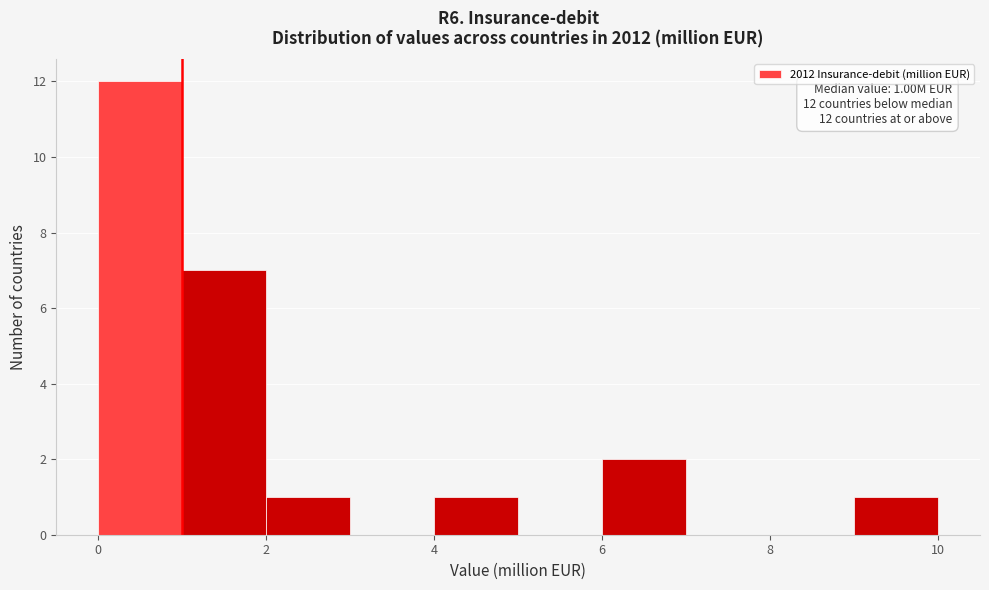

Over which range of the x-axis is the bar tallest?

0 to 1